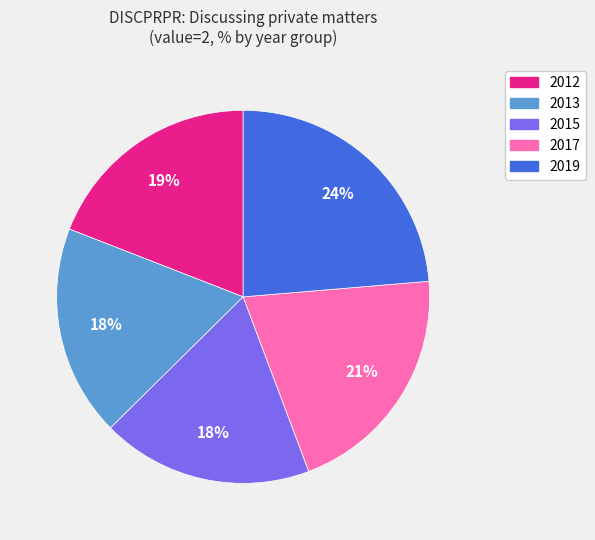

The 2017 slice represents 6% of the pie. True or false?

False